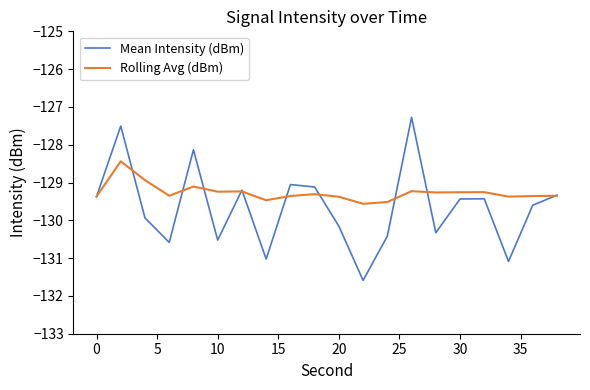

Which series has the largest total across all categories?

Rolling Avg (dBm)